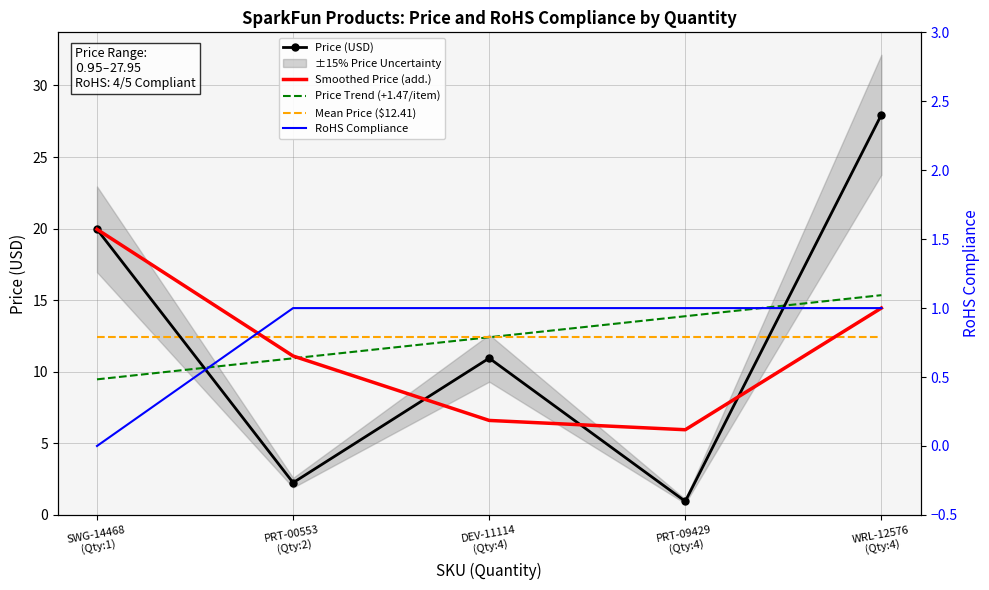

Which series has the widest spread of values?

Price (USD)